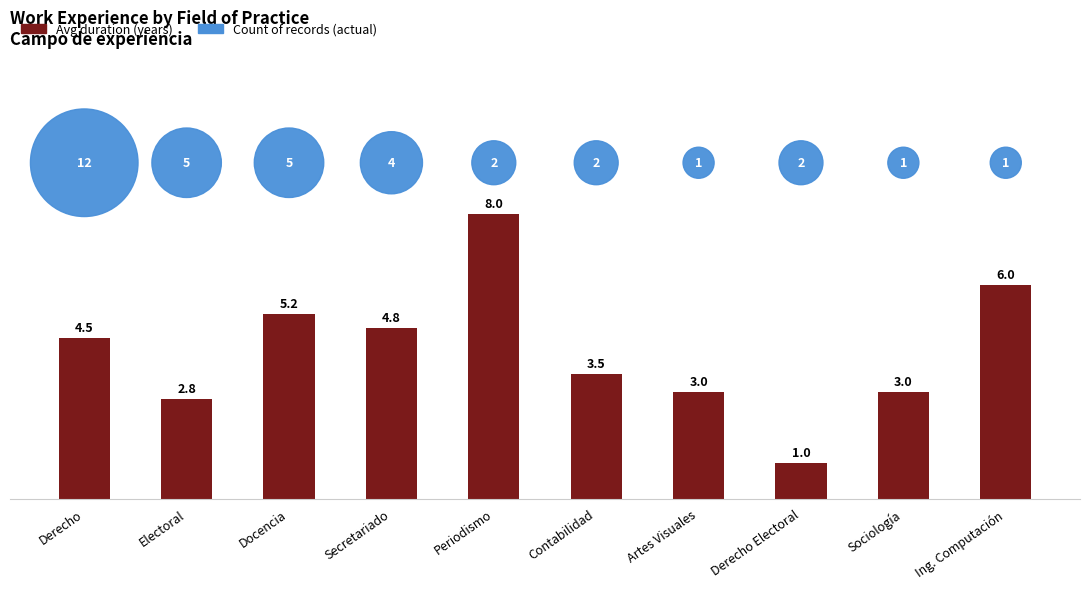

What is the total value across all series at Contabilidad?

12.9